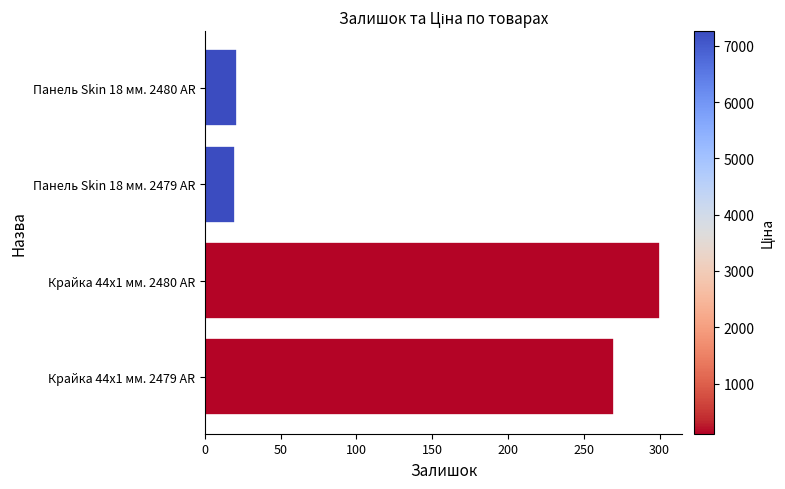

What is the difference between the maximum and second lowest values?

279